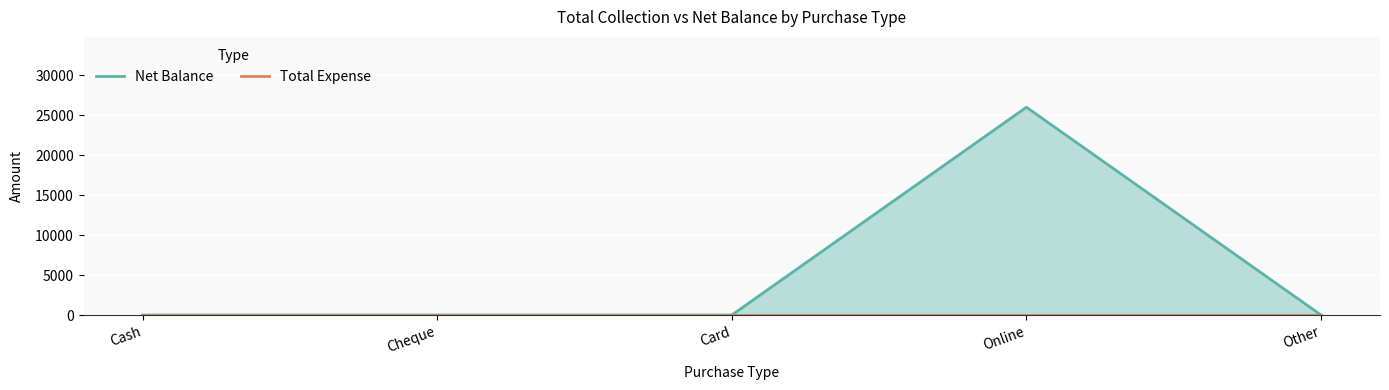

Which category has the lowest value across all series?

Cash